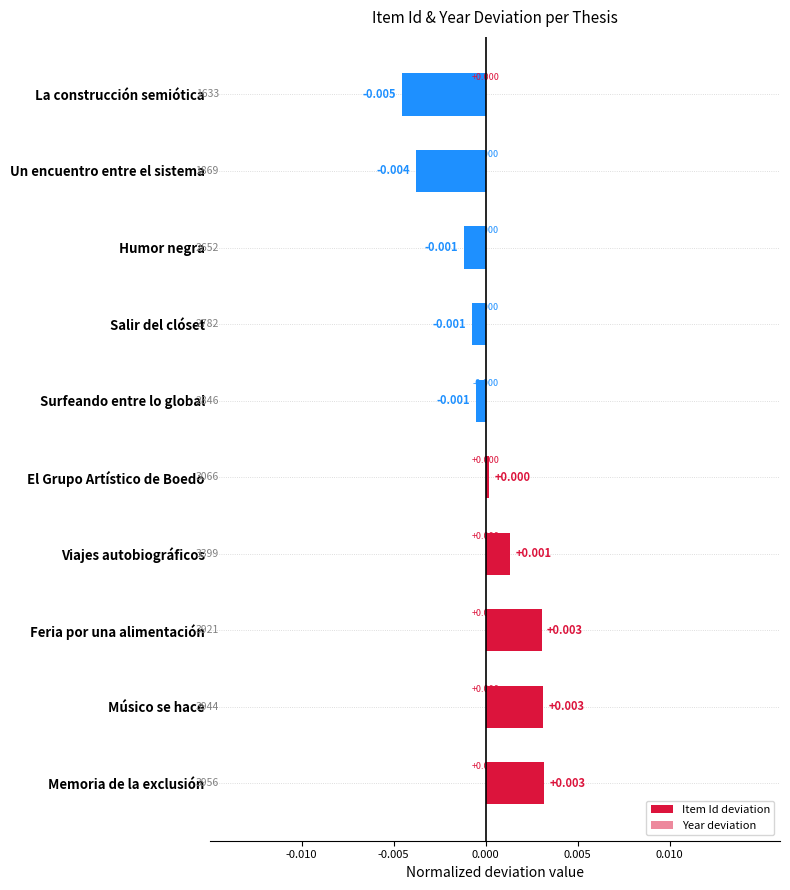

Between Humor negra and Un encuentro entre el sistema, which series saw the biggest shift?

Item Id deviation